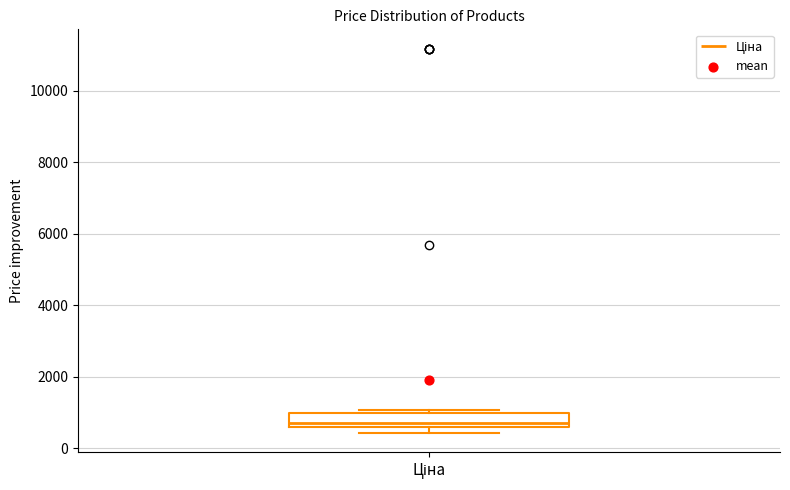

Read this box plot against the y-axis: the position of the median line, the range covered by the box, and the ends of both whiskers. The values are not printed on the chart, so give them approximately, as read against the axis.

median 600 (just above the box's lower edge), box 600 to 1000, whiskers 400 to 1000 (just above the box's upper edge)